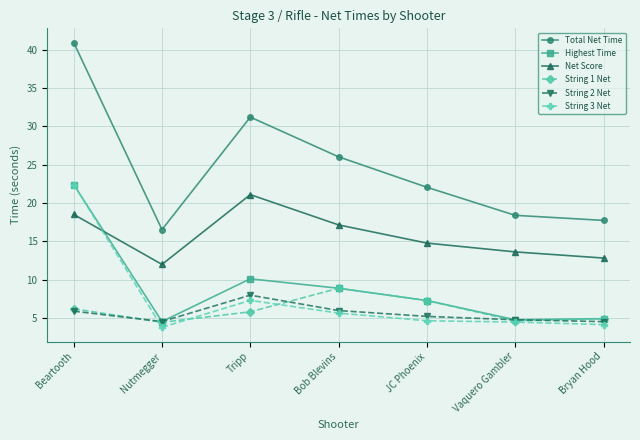

What is the value of the Total Net Time point at the 4th from the left?

26.0